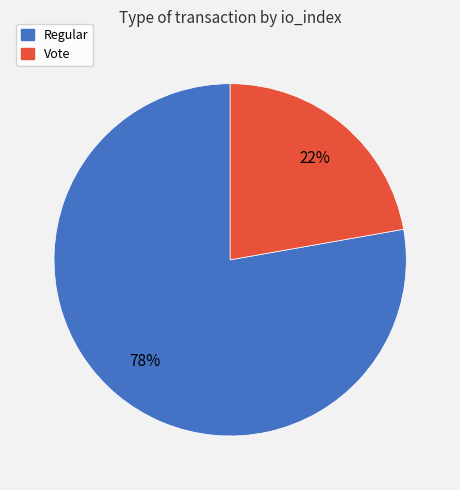

How many slices are in this pie chart?

2